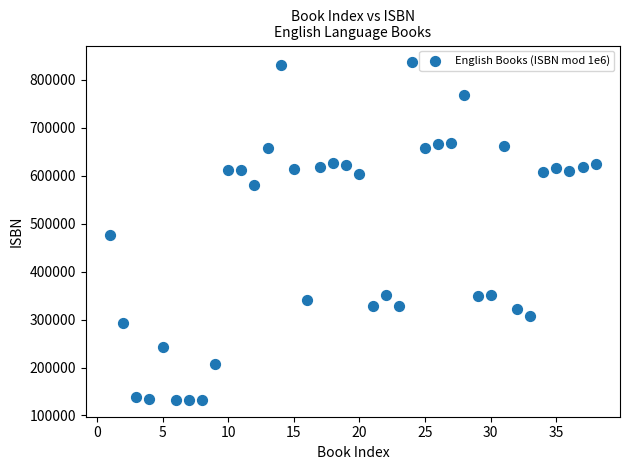

What is the range of Y values (max minus min)?

703987